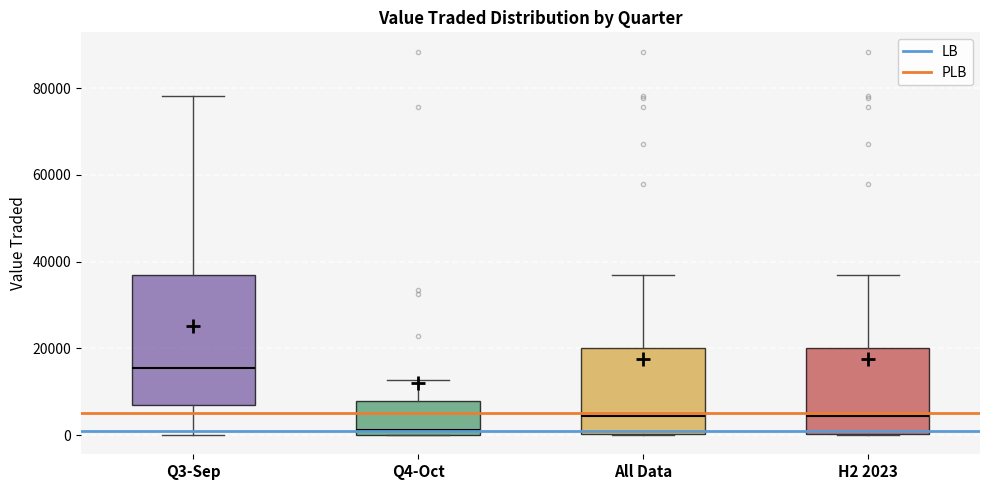

Where does the lower whisker of the box for Q3-Sep end on the y-axis? The values are not printed on the chart, so give them approximately, as read against the axis.

0